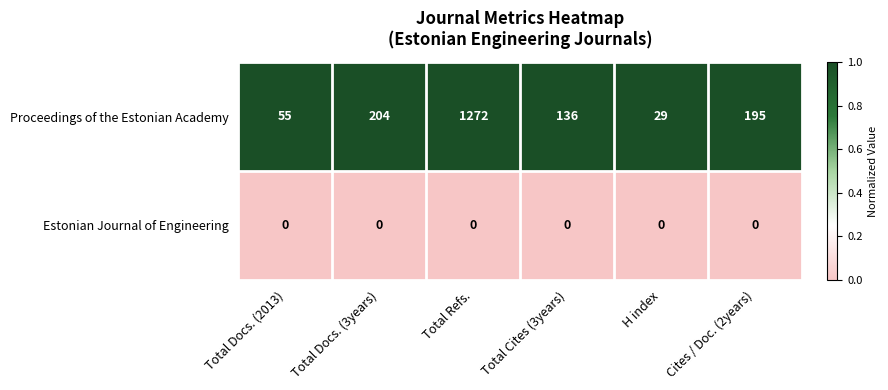

The Proceedings of the Estonian Academy series shows 46 at H index. True or false?

False